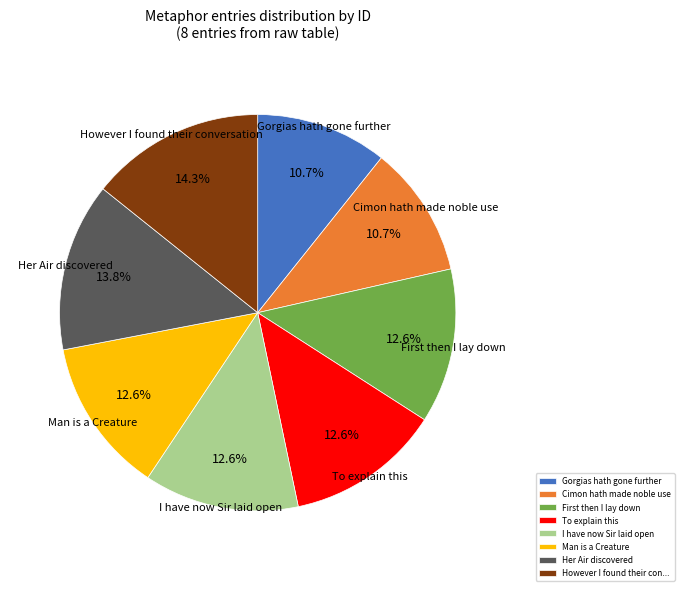

How many slices are in this pie chart?

8